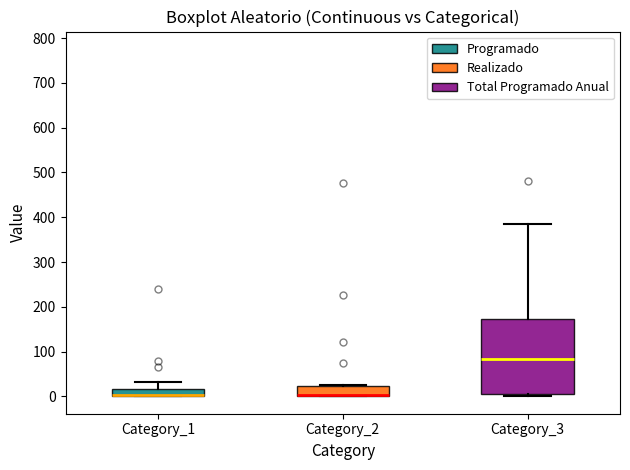

Where is the lower edge of the box for Category_3 on the y-axis? The values are not printed on the chart, so give them approximately, as read against the axis.

0